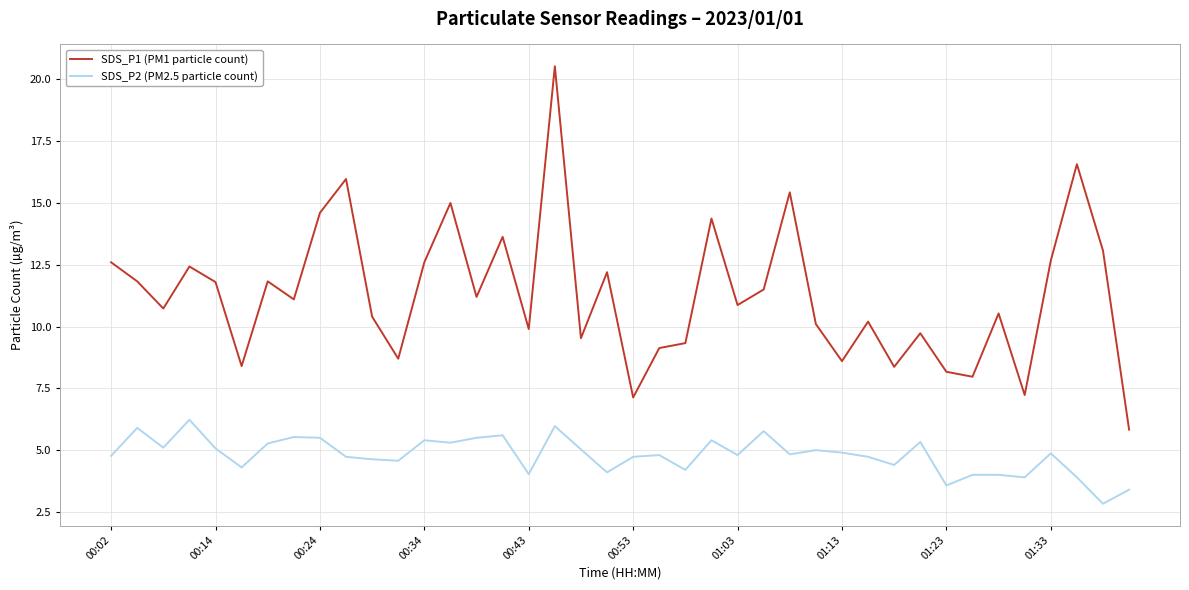

Which series has the largest range (max minus min)?

SDS_P1 (PM1 particle count)